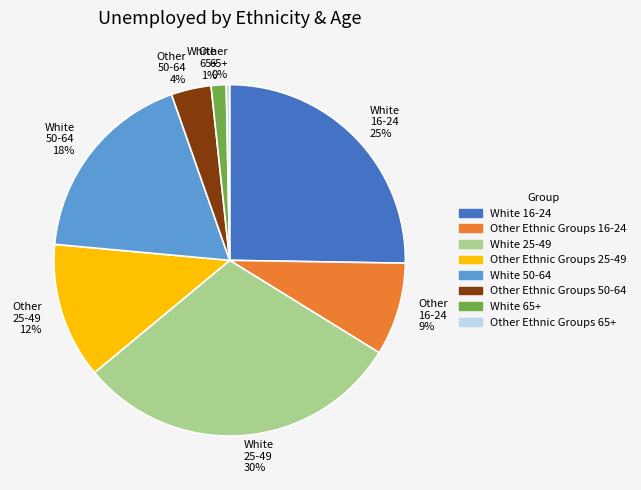

How many slices are in this pie chart?

8